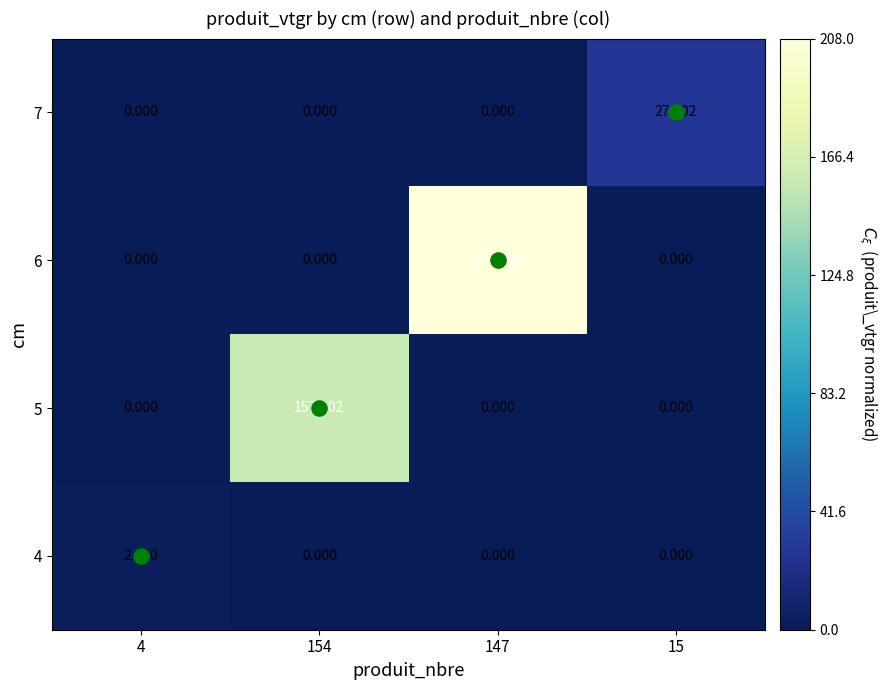

How many values in the 4 series exceed 0?

1